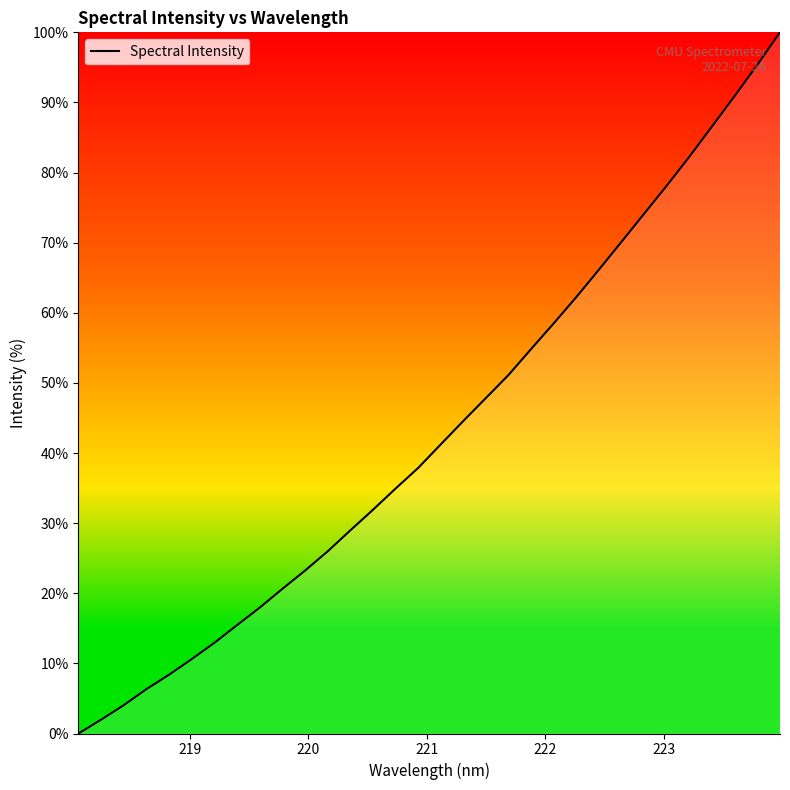

What is the difference between the maximum and minimum values?

100.0